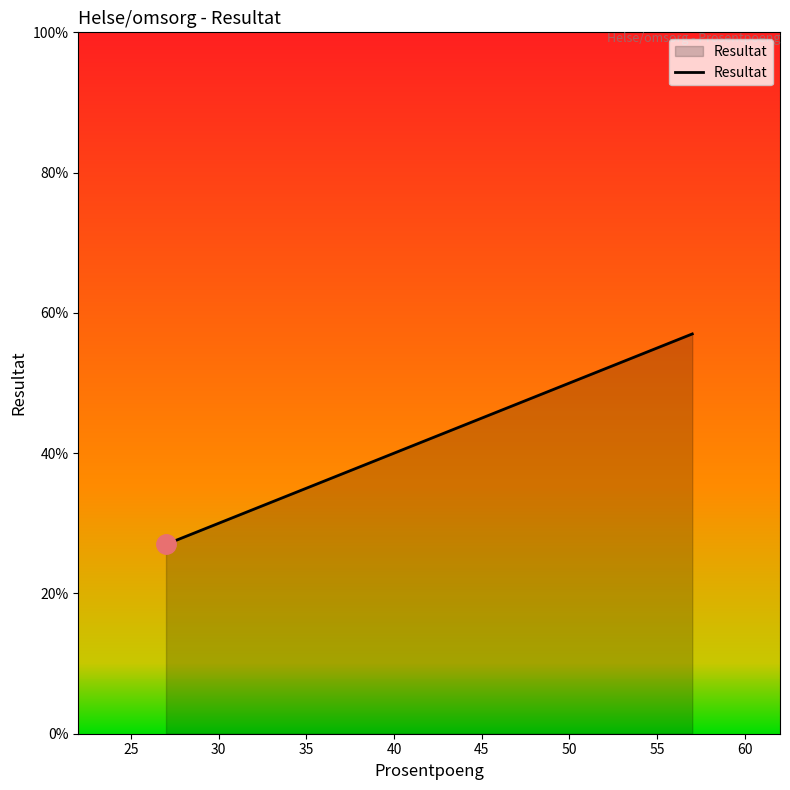

Does the chart display data point markers on the line(s)?

No